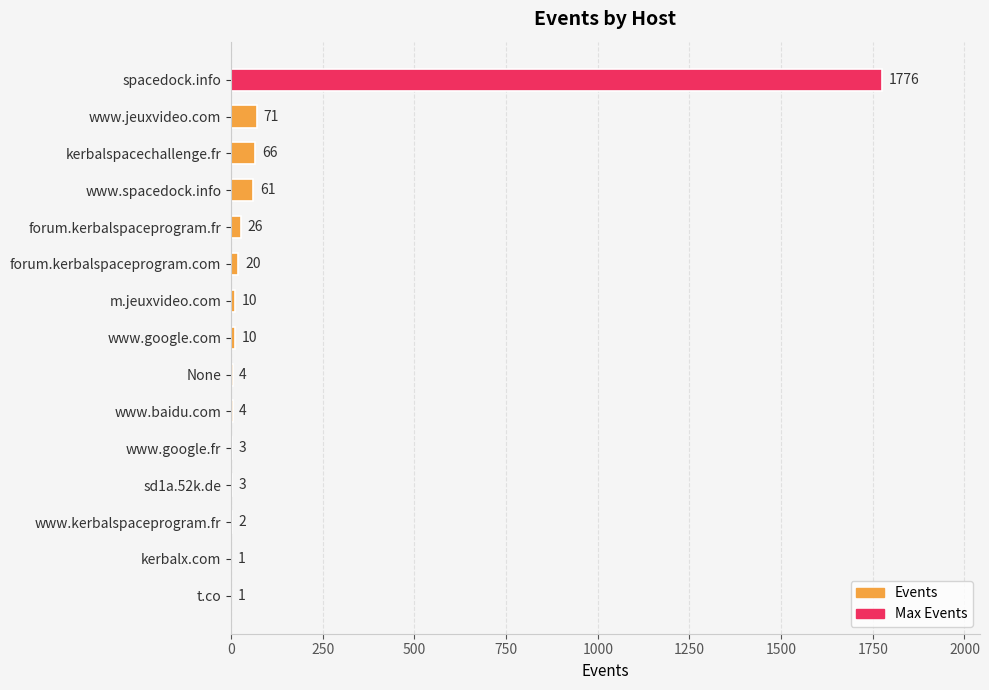

How many distinct data groups are displayed?

1